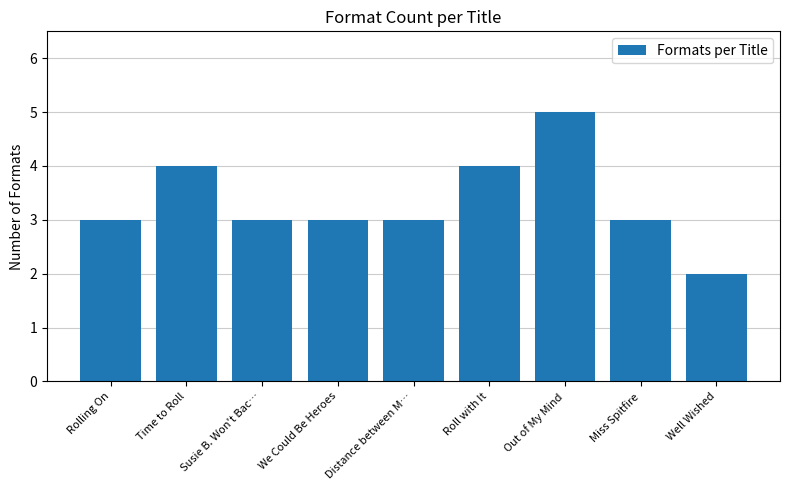

What is the maximum value shown in the chart?

5